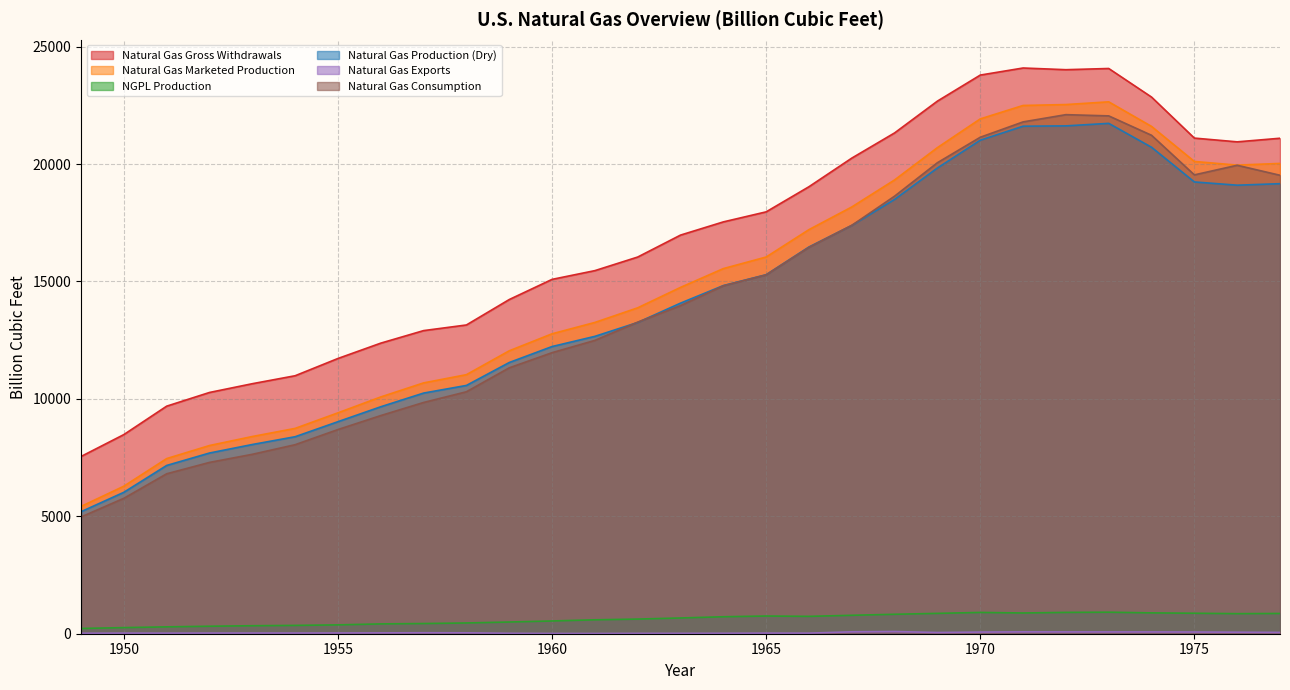

Rank the series by their maximum value, from highest to lowest.

Natural Gas Gross Withdrawals, Natural Gas Marketed Production, Natural Gas Consumption, Natural Gas Production (Dry), NGPL Production, Natural Gas Exports